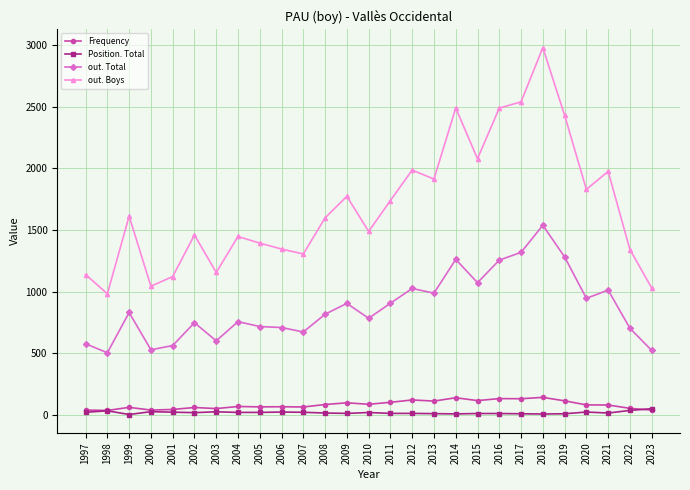

What is the greatest value displayed?

2980